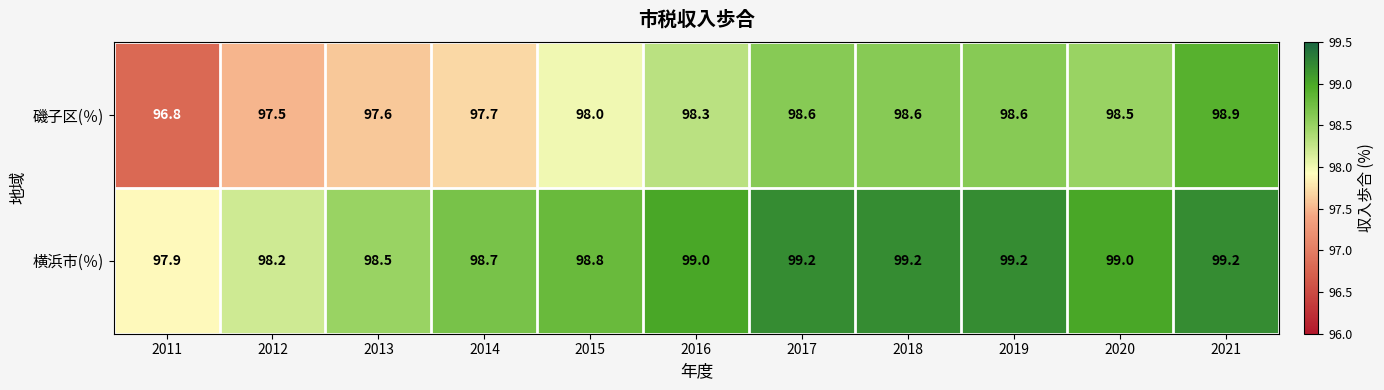

What is the difference between the maximum and minimum values in the 磯子区(％) series?

2.1